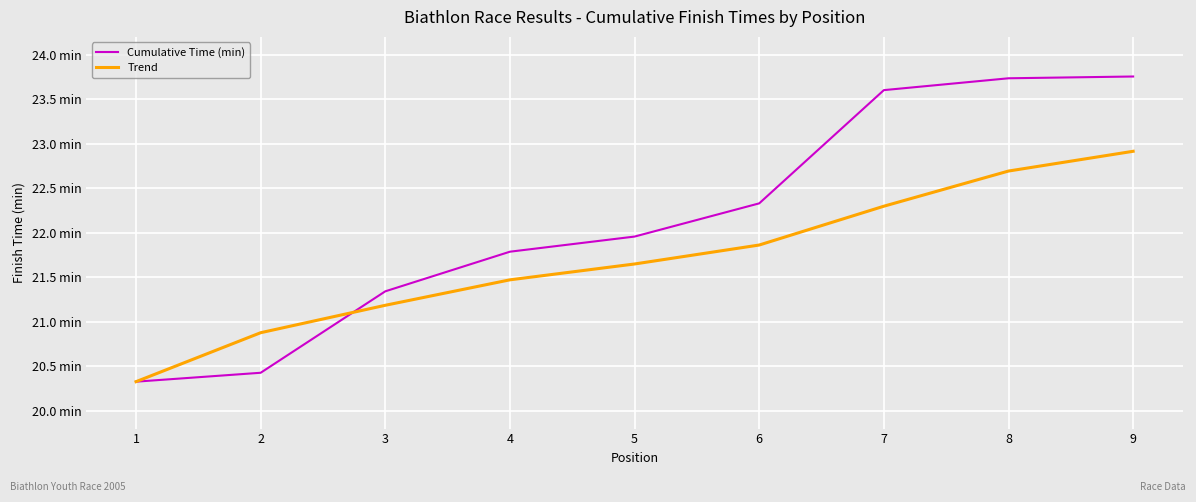

What are all the series names shown in the legend?

Cumulative Time (min), Trend